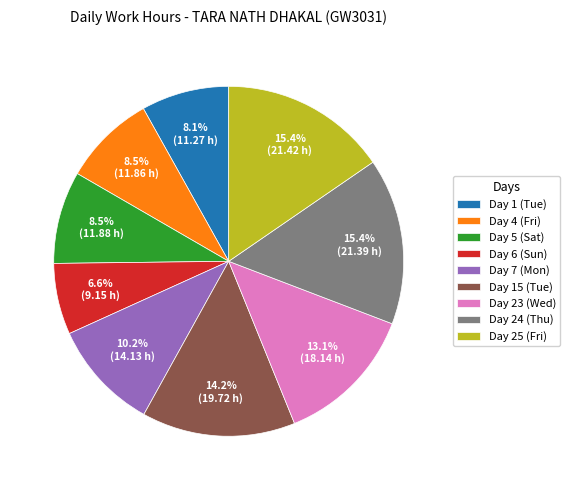

Approximately how many times larger is the value at Day 1 (Tue) compared to Day 23 (Wed)?

0.6